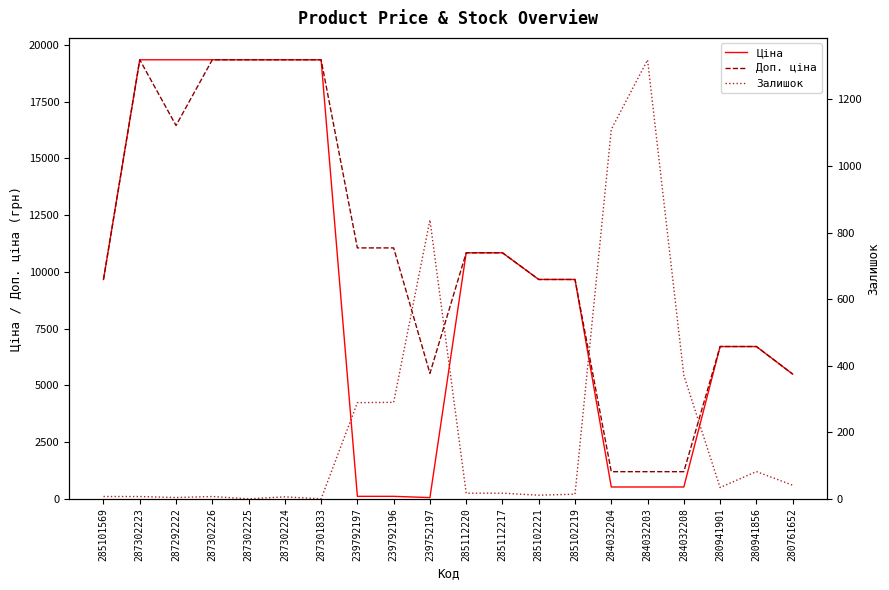

List the labels in order of Ціна value, largest first.

287302223, 287292222, 287302226, 287302225, 287302224, 287301833, 285112220, 285112217, 285101569, 285102221, 285102219, 280941901, 280941856, 280761652, 284032204, 284032203, 284032208, 239792197, 239792196, 239752197